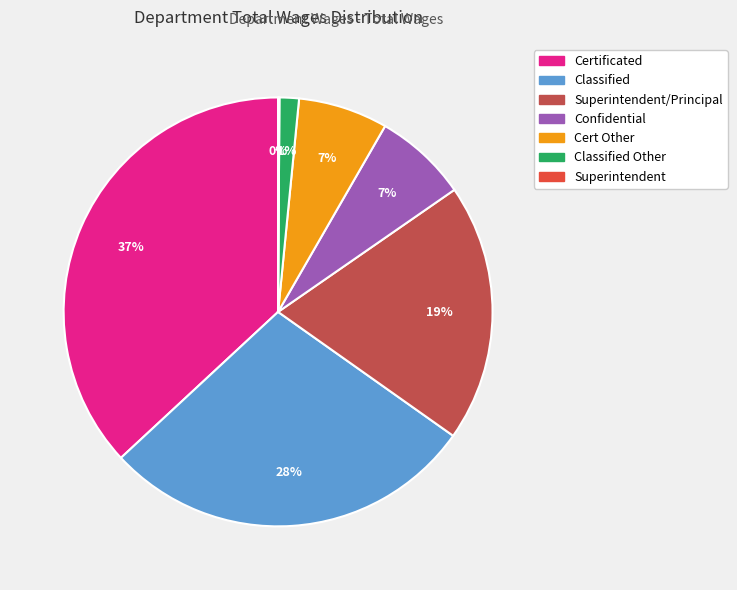

Is there a majority slice in this chart?

No